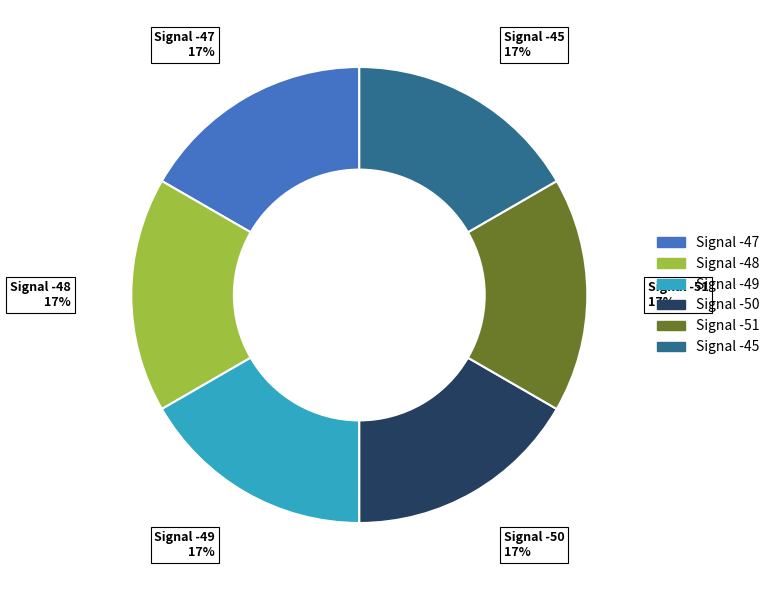

What percentage is the Signal -51 slice, to the nearest percent?

17%